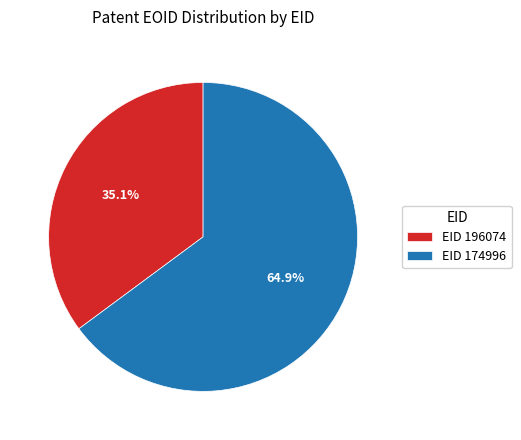

What is the majority slice?

EID 174996